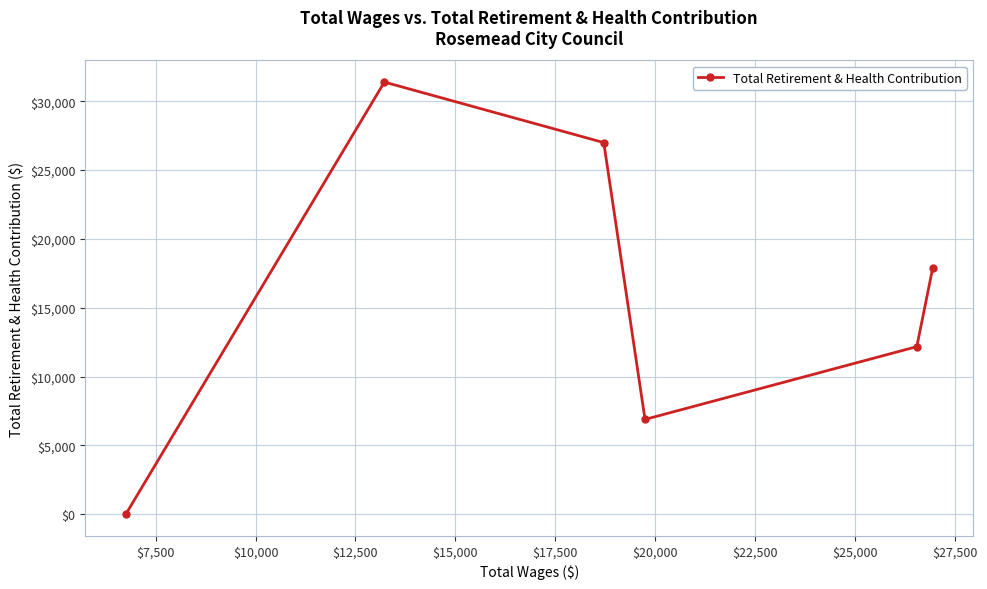

How many lines are shown in the chart?

1